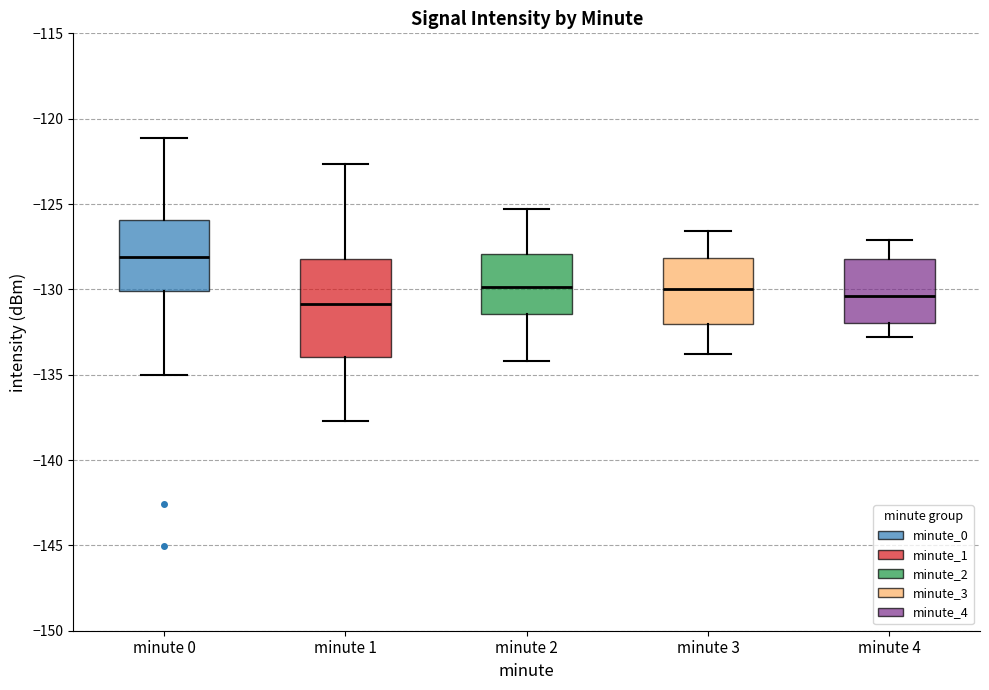

Reading left to right, read every box against the y-axis: the position of its median line, the range the box covers, and the ends of its whiskers. The values are not printed on the chart, so give them approximately, as read against the axis.

minute 0: median -128.0, box -130.0 to -126.0, whiskers -135.0 to -121.0
minute 1: median -131.0, box -134.0 to -128.0, whiskers -137.5 to -122.5
minute 2: median -130.0, box -131.5 to -128.0, whiskers -134.0 to -125.5
minute 3: median -130.0, box -132.0 to -128.0, whiskers -134.0 to -126.5
minute 4: median -130.5, box -132.0 to -128.0, whiskers -133.0 to -127.0